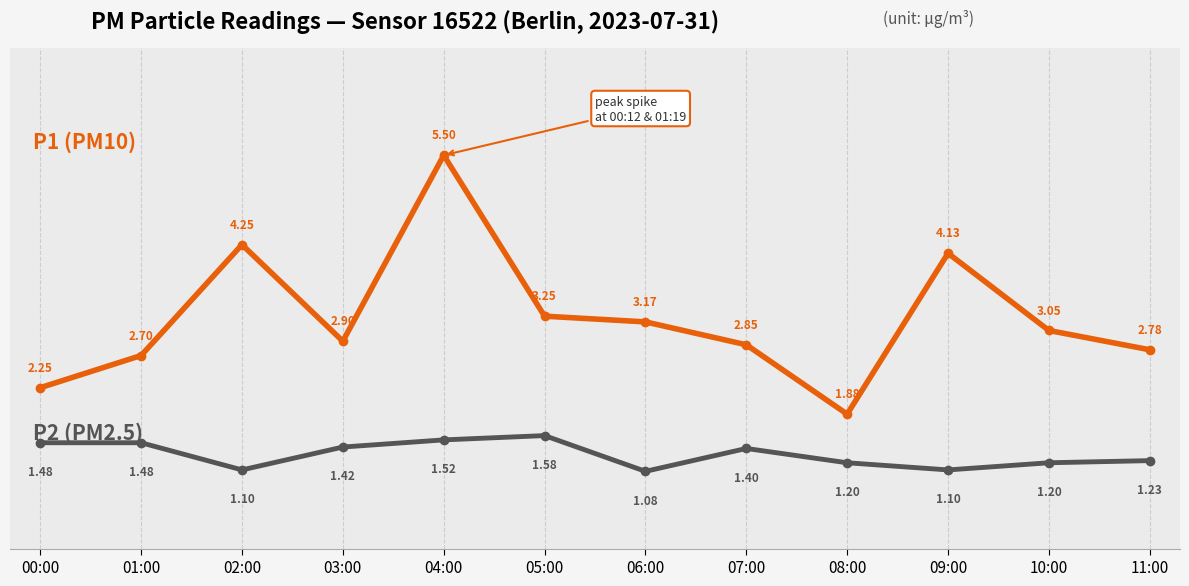

Does the chart display data point markers on the line(s)?

Yes